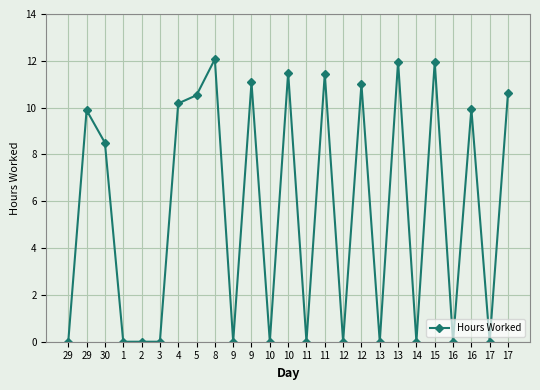

How many values are below 8?

12